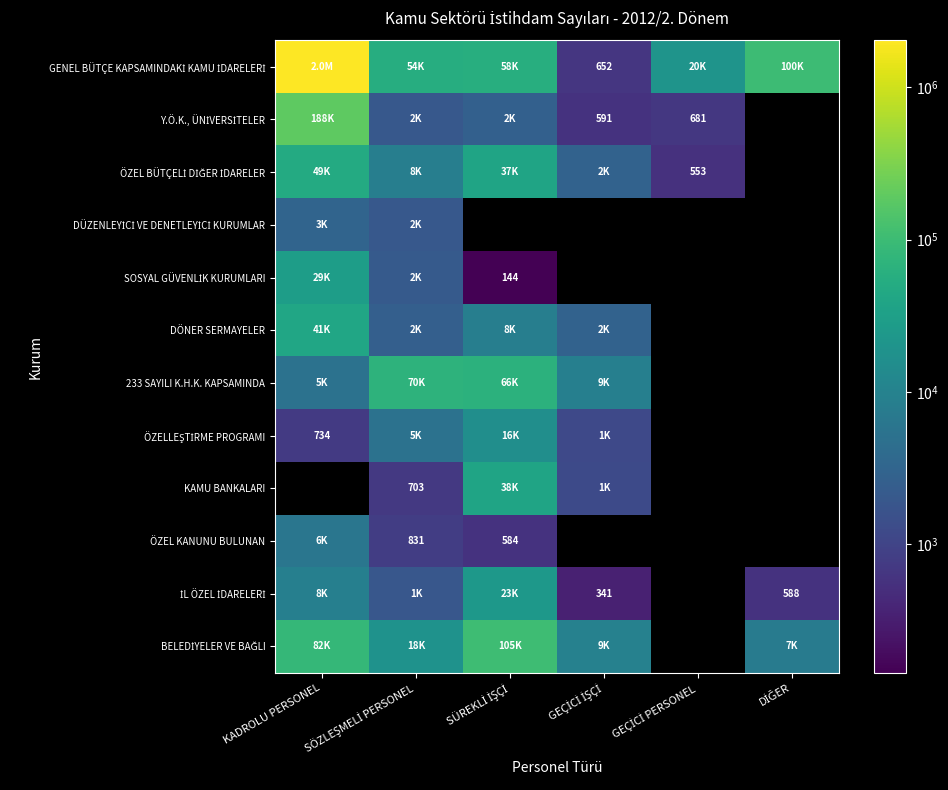

What is the spread (max minus min) of values at DİĞER?

99412.0